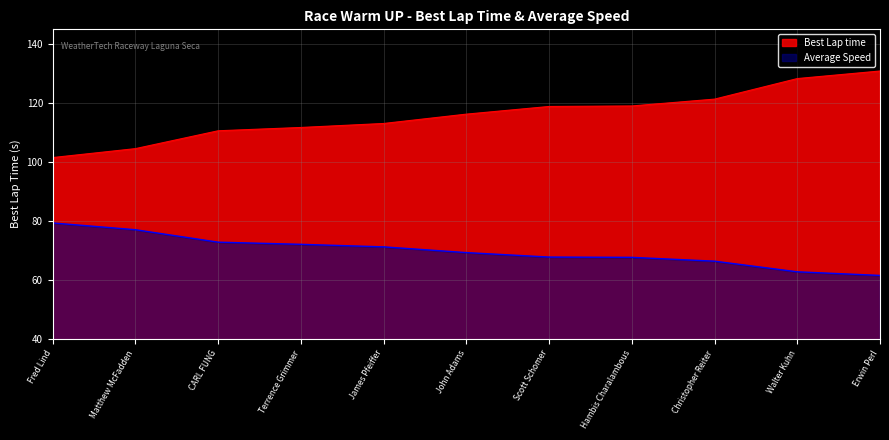

True or false: Best Lap time and Average Speed intersect in this chart.

False